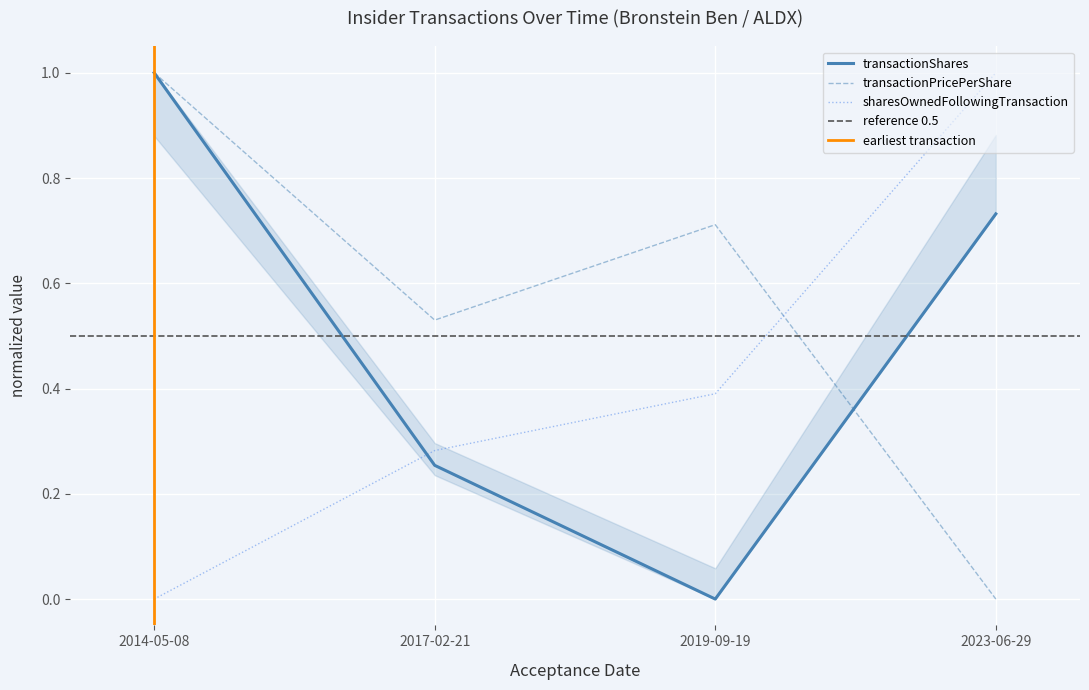

What is the difference between the second highest and minimum values in the transactionShares series?

0.7